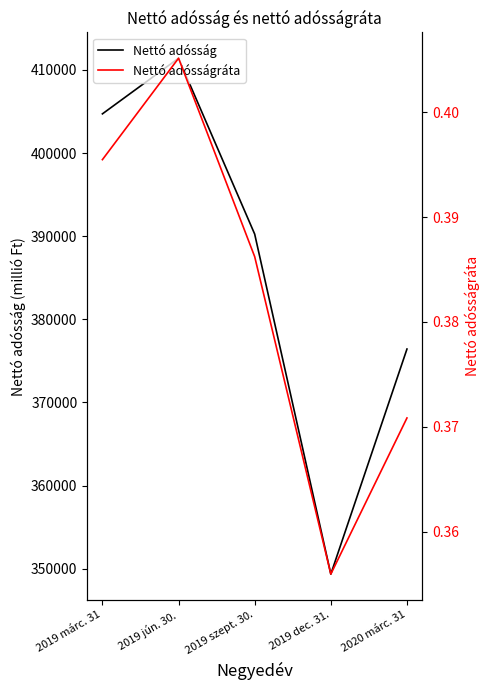

True or false: Nettó adósság and Nettó adósságráta intersect in this chart.

False